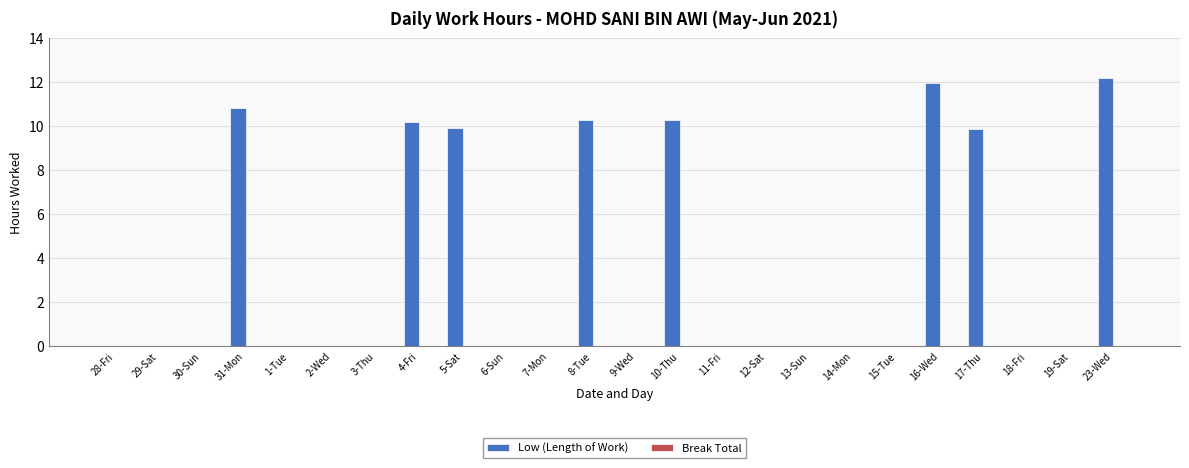

What is the maximum value shown in the chart?

12.2